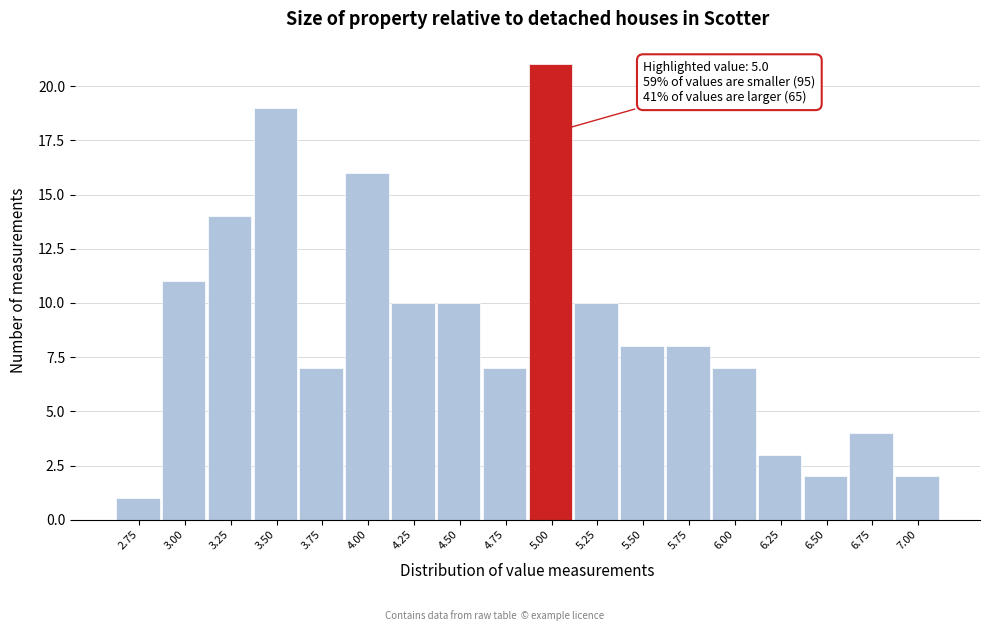

Over which range of the x-axis is the bar tallest?

4.875 to 5.125